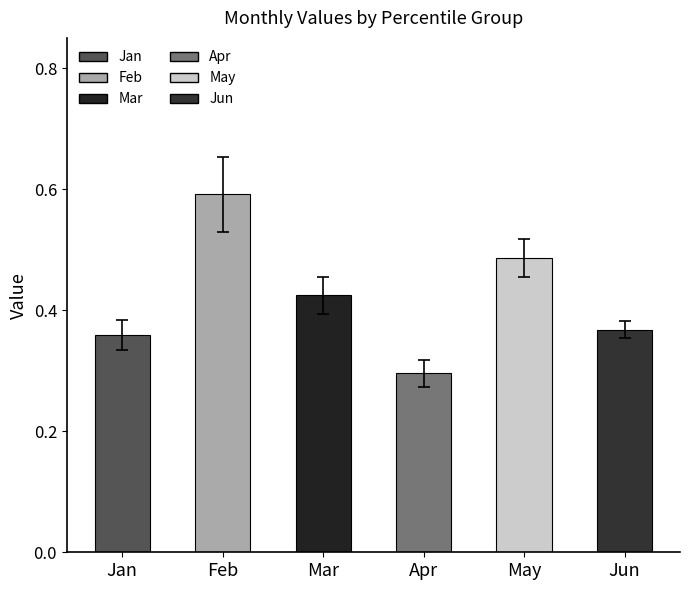

List the series in order of their peak value, highest first.

Feb, May, Mar, Jun, Jan, Apr